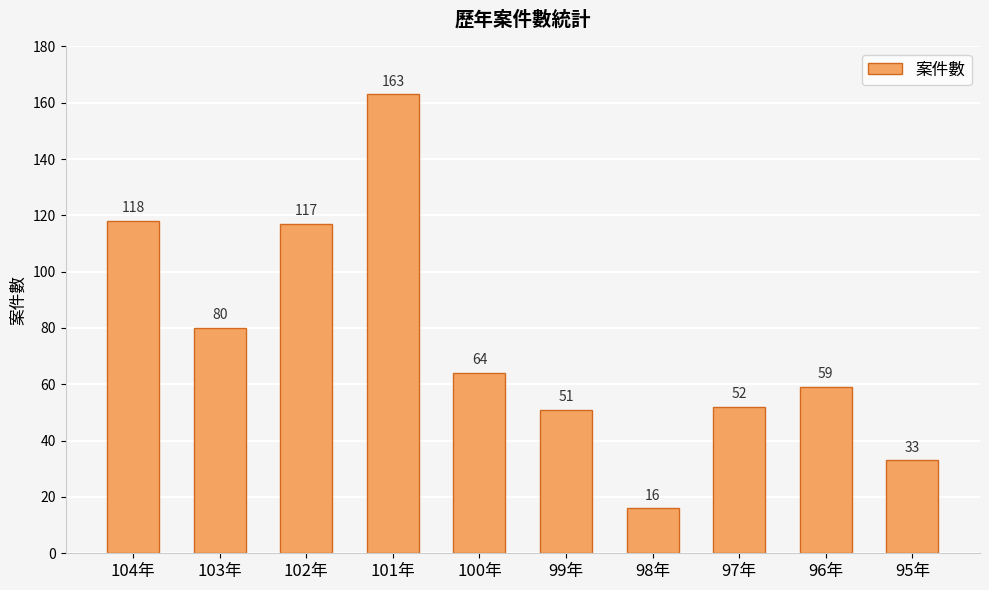

What is the label of the 2nd bar from the left?

103年